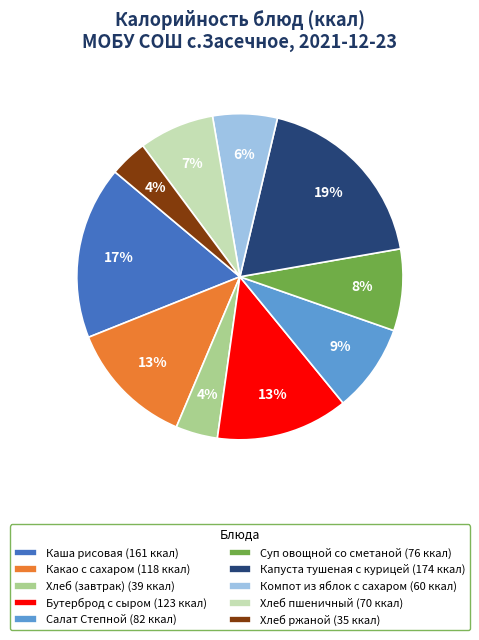

What is the ratio of the value at Бутерброд с сыром (123 ккал) to the value at Какао с сахаром (118 ккал)?

1.0